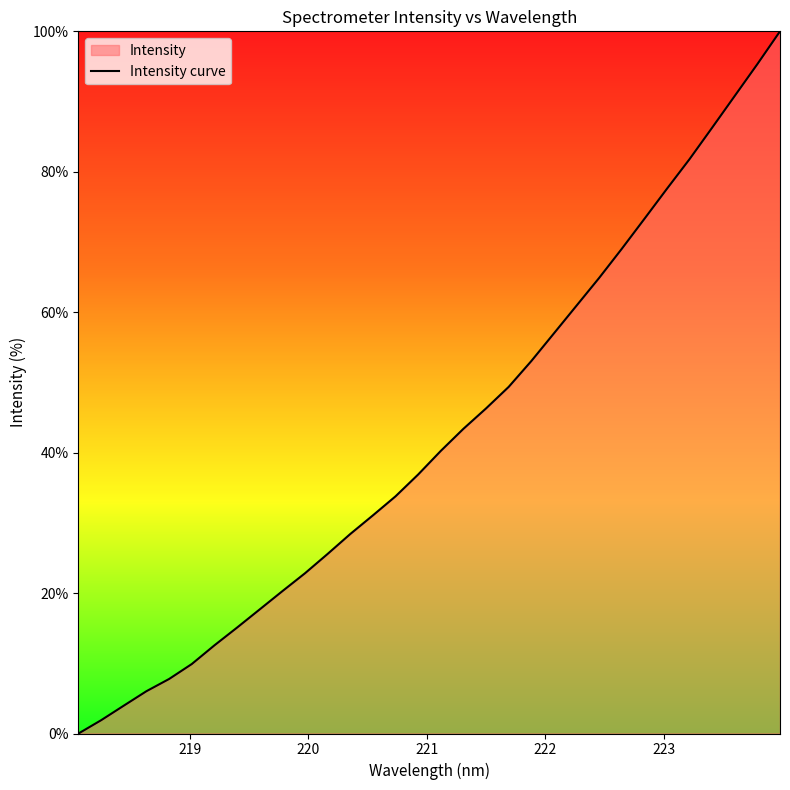

How many lines are shown in the chart?

1